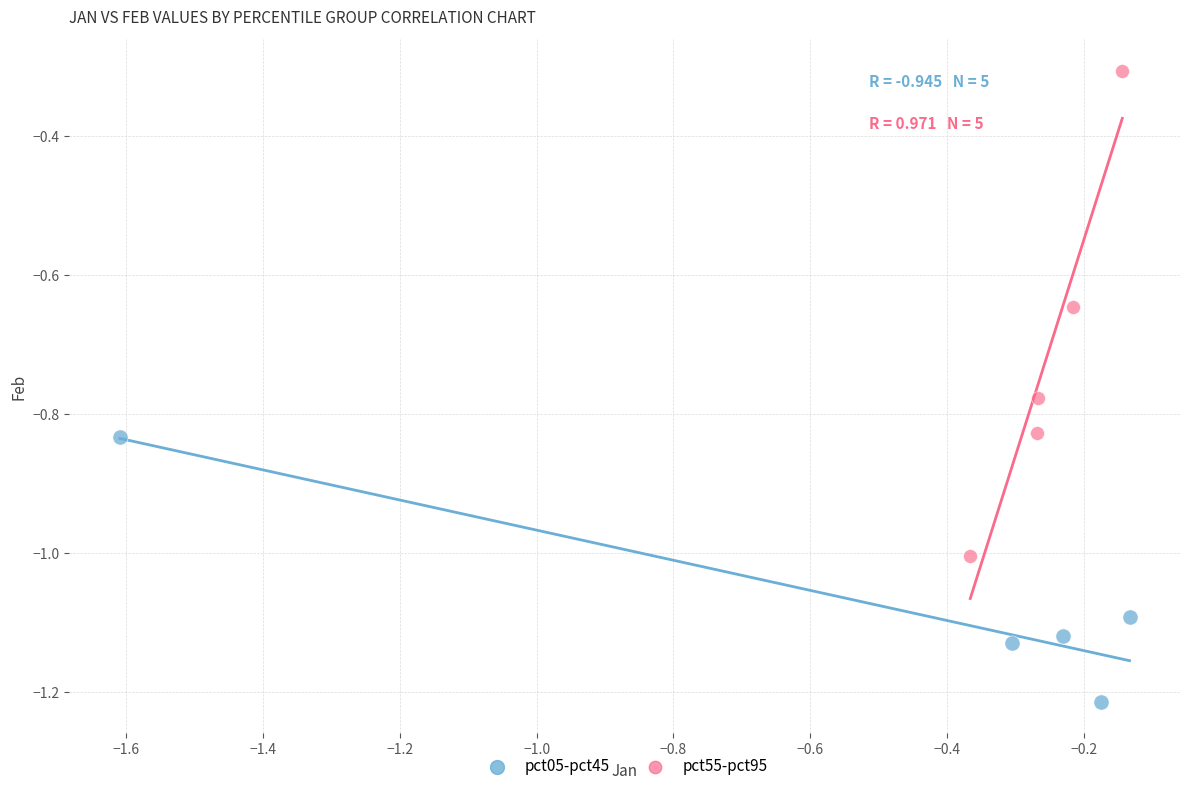

Which series has the largest Y range (max minus min)?

pct55-pct95